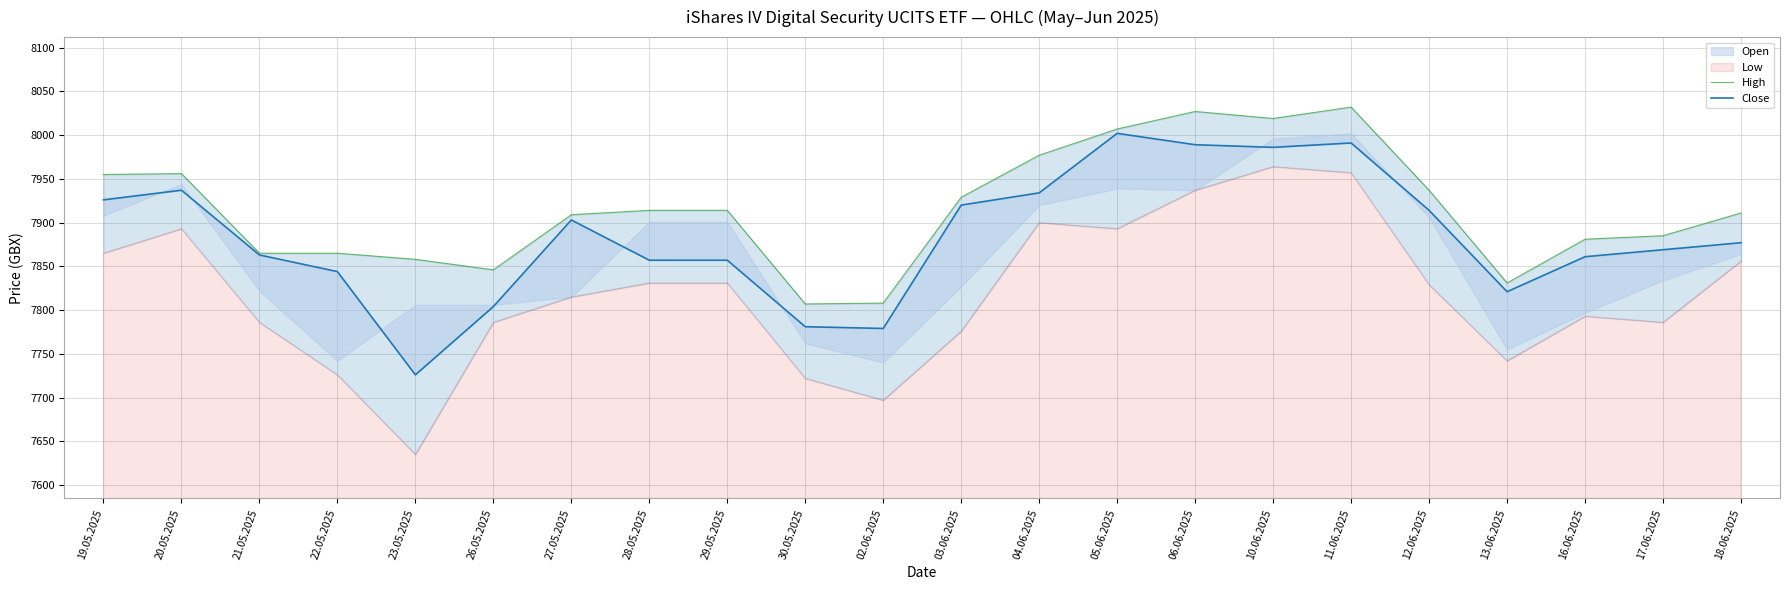

What is the label of the 7th point from the right?

10.06.2025